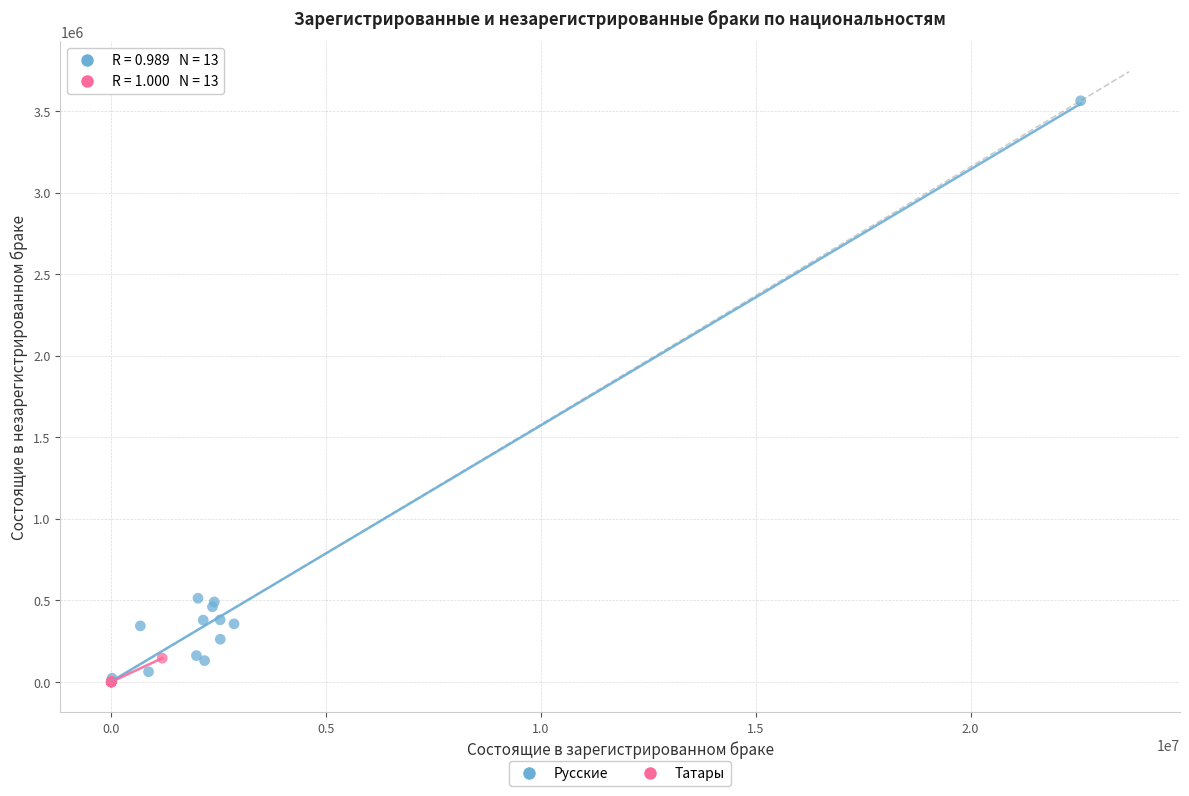

Which series reaches the maximum Y coordinate?

Русские